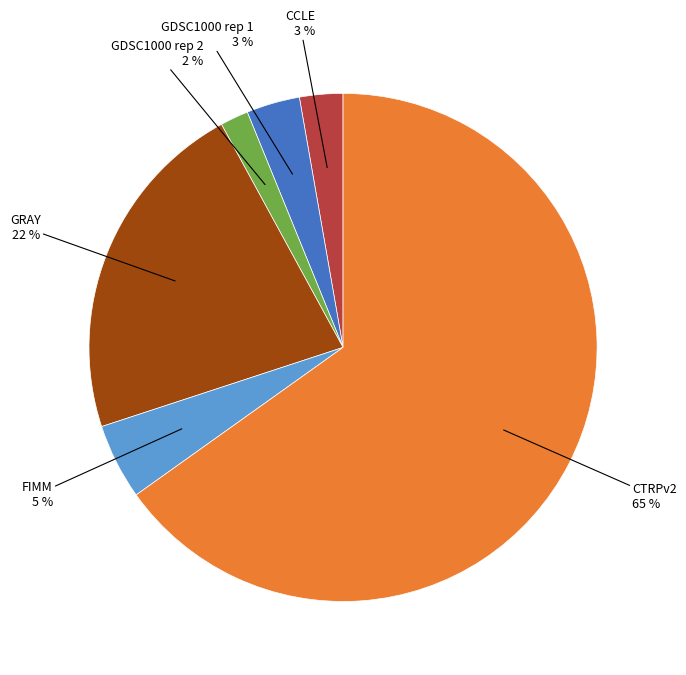

Is there a majority slice in this chart?

Yes